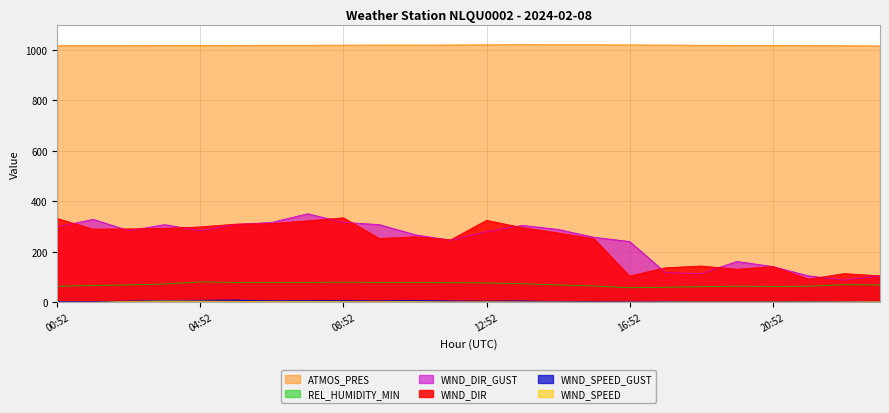

Which category has the lowest value in the WIND_DIR series?

21:52